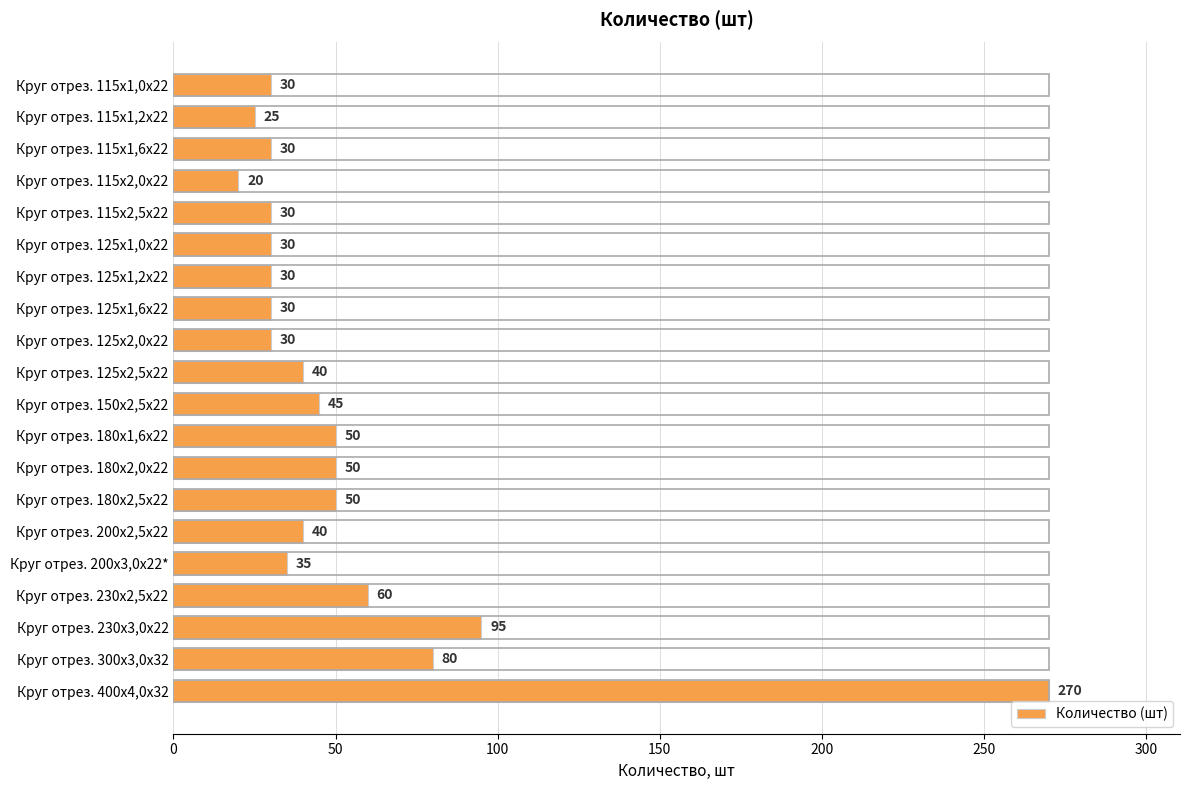

The value at Круг отрез. 180х2,0х22 is 50. True or false?

True